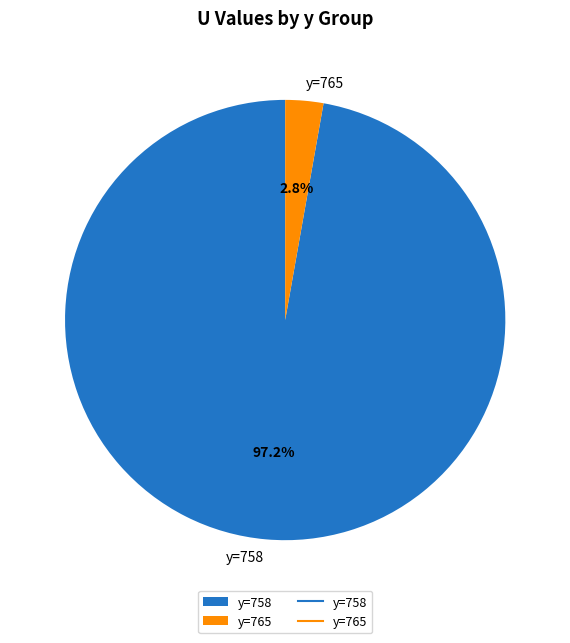

Which has a higher value, y=758 or y=765?

y=758